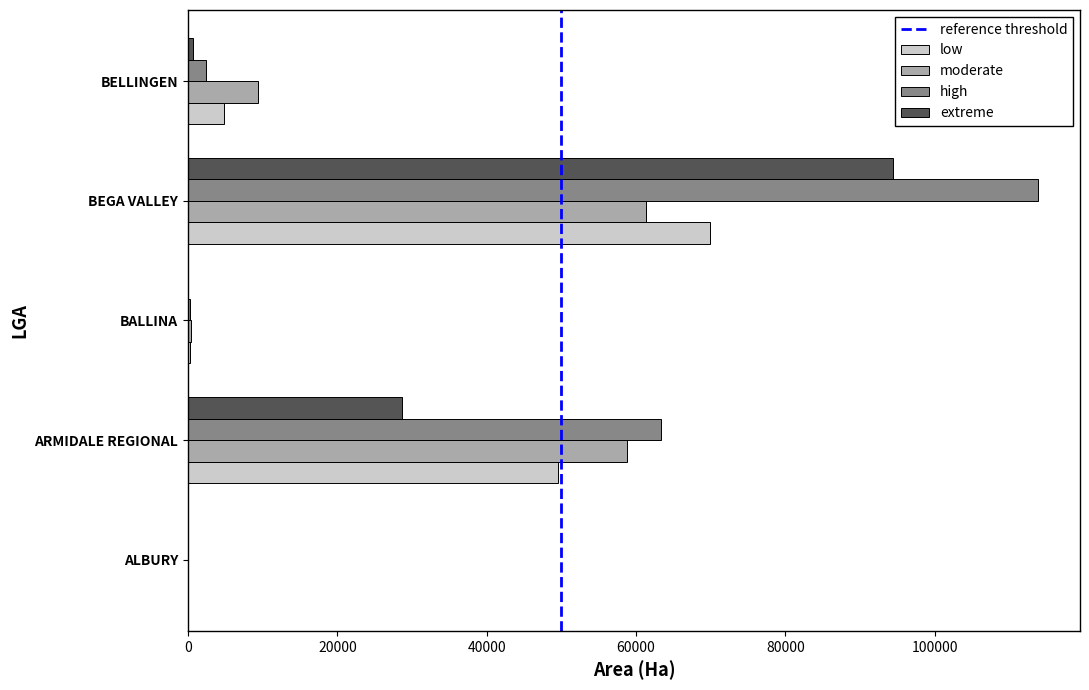

Which series has the largest total across all categories?

high